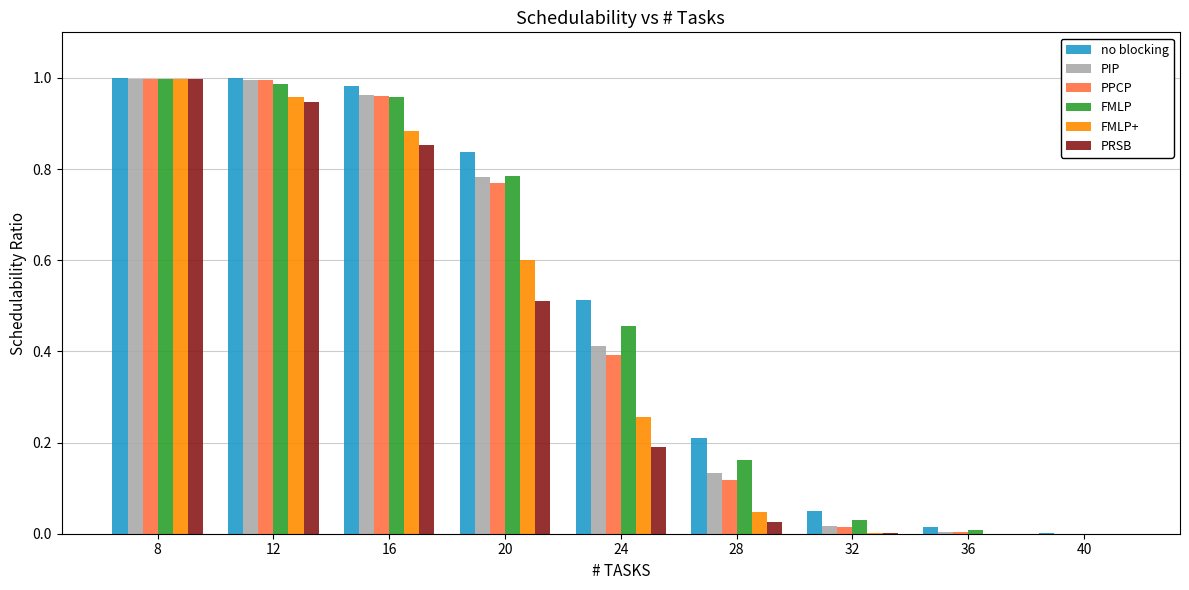

Which series changed the most between 20 and 24?

PPCP